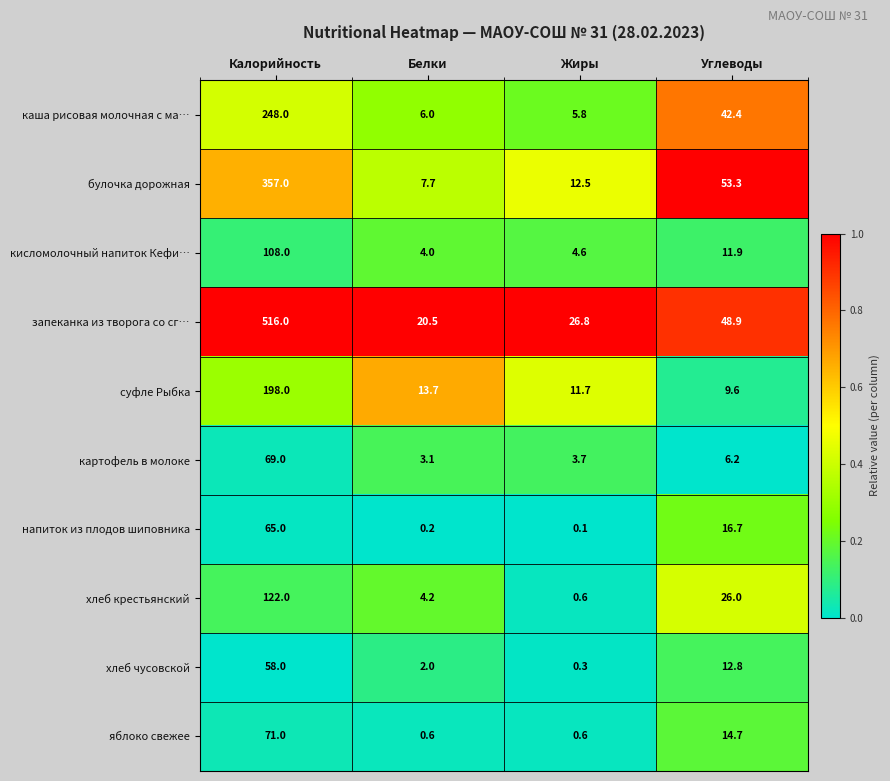

At which label does хлеб чусовской first exceed 12?

Калорийность